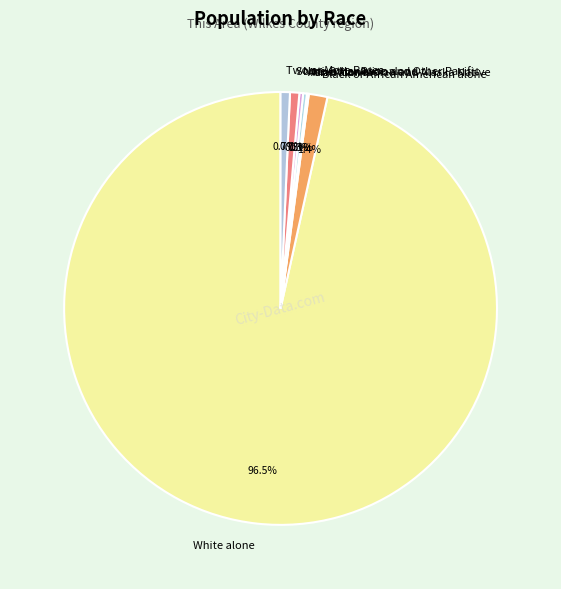

What portion of the pie excludes Asian alone?

99.7%